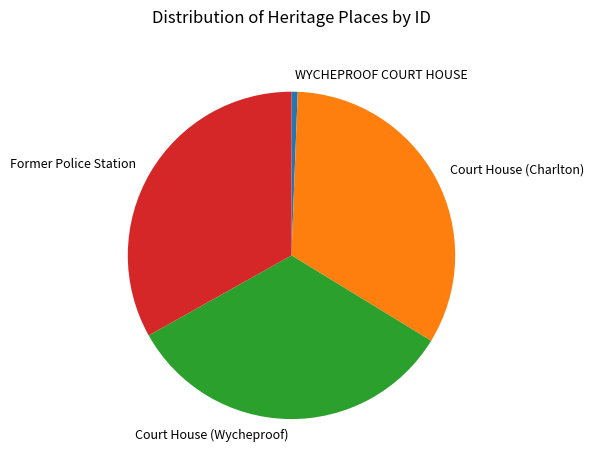

How many segments does this pie chart have?

4